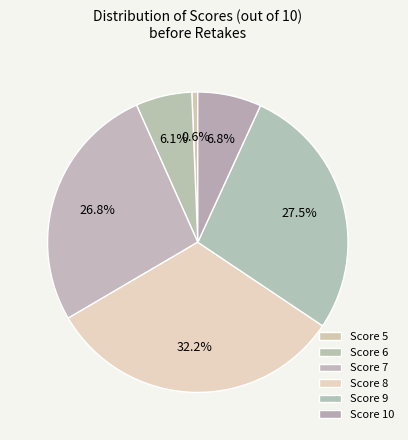

Rank the categories by value from lowest to highest.

5, 6, 10, 7, 9, 8